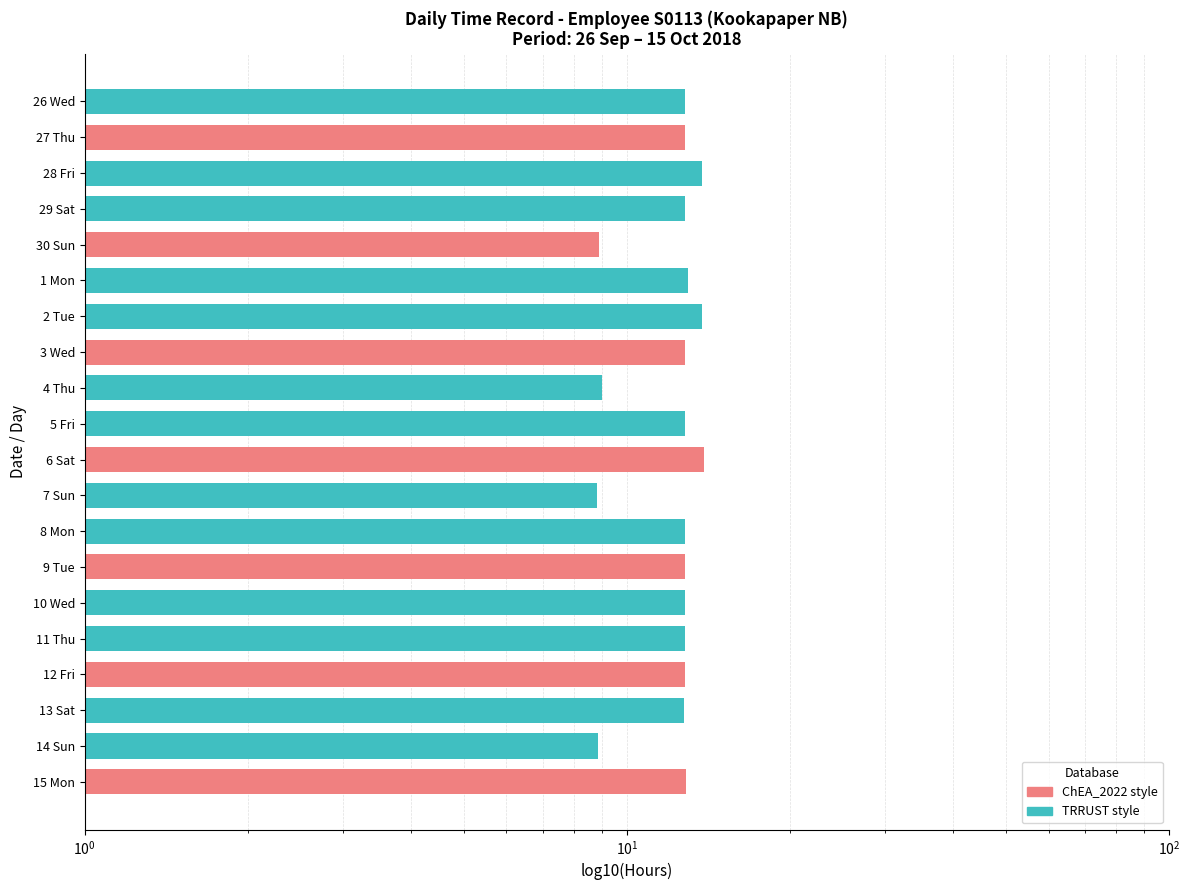

True or false: the data shows 13.0 at 1 Mon.

True